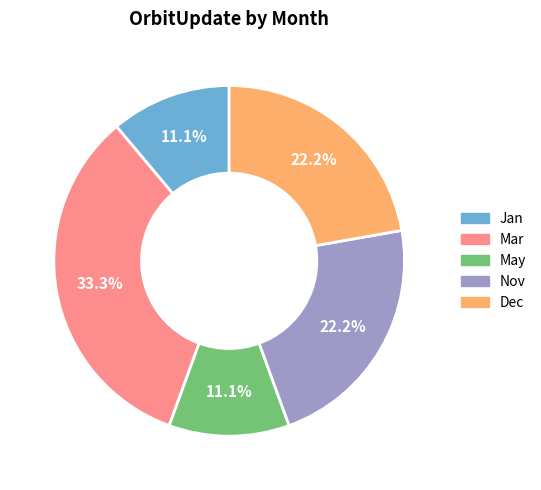

Is it true that Nov is 22% of the pie?

True